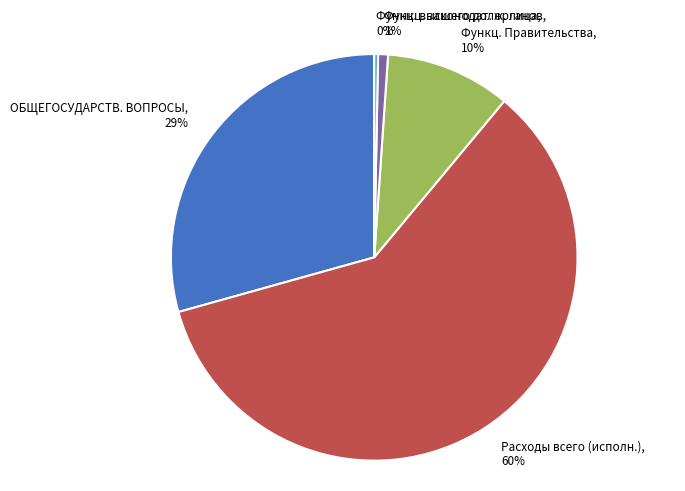

Which category has the biggest portion of the pie?

Расходы всего (исполн.), 60%